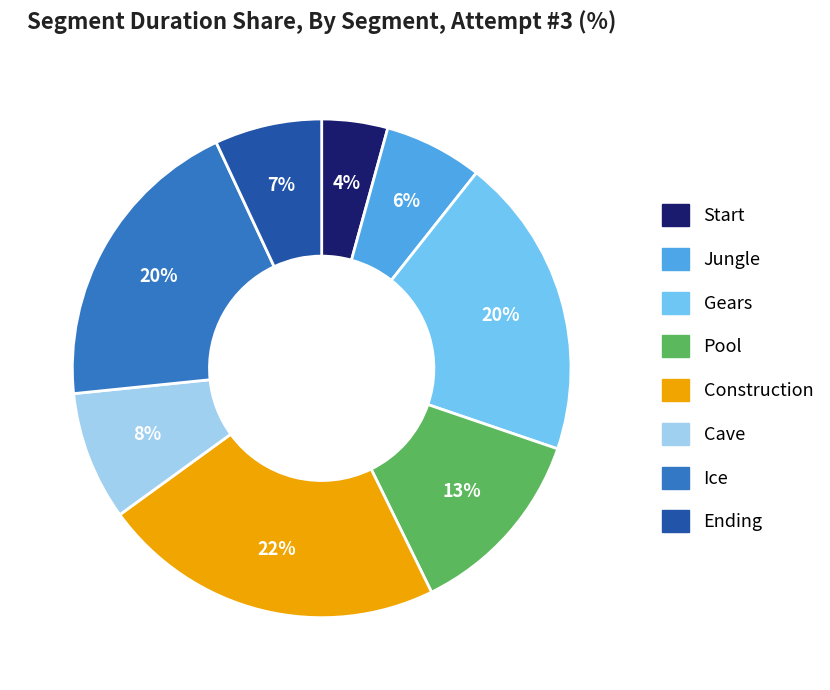

What percentage is the Cave slice, to the nearest percent?

8%